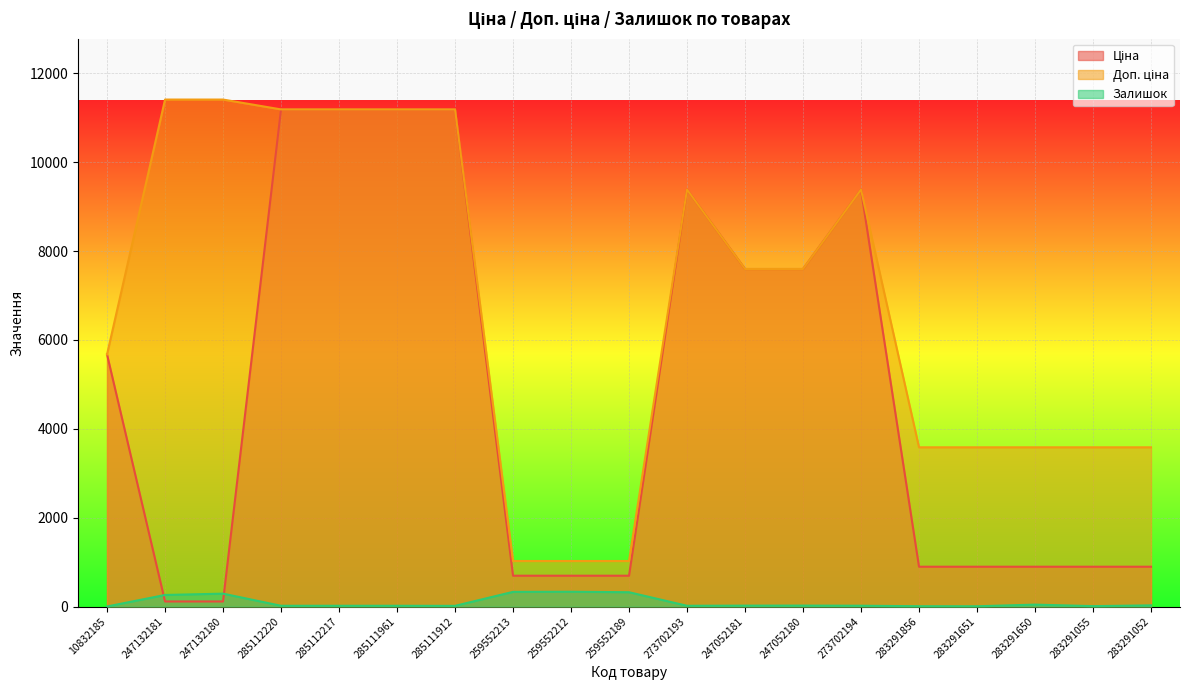

What are all the series names shown in the legend?

Ціна, Доп. ціна, Залишок